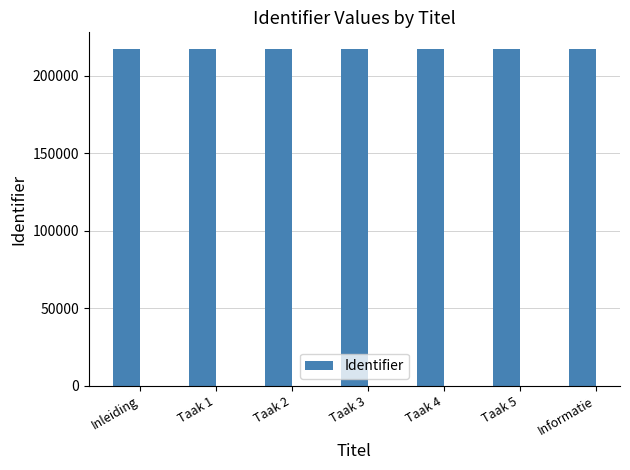

What is the label of the 7th bar from the left?

Informatie